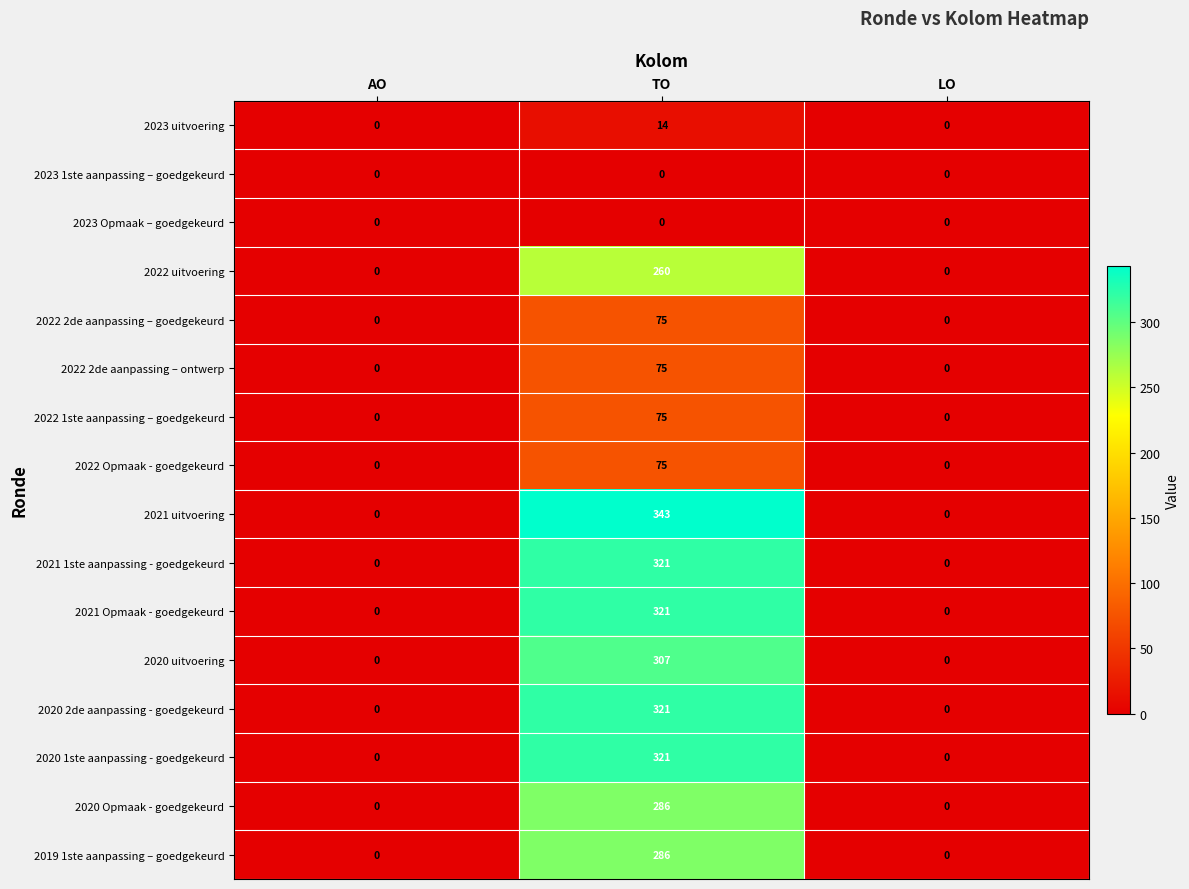

At which category is the sum across all series the highest?

TO